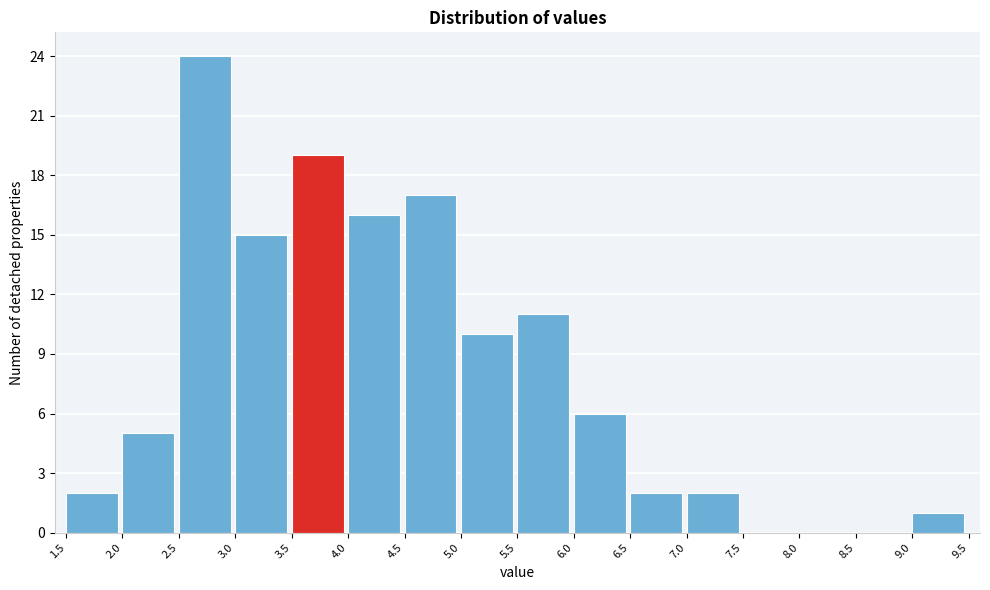

How tall is the bar that spans 5.5 to 6.0 on the x-axis? The values are not printed on the chart, so give them approximately, as read against the axis.

11